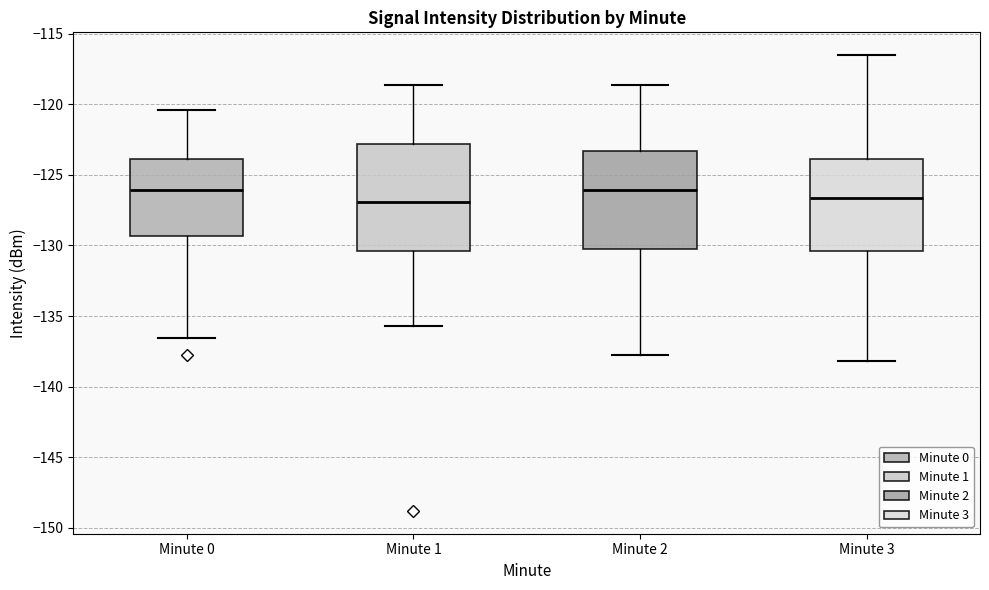

Where does the median line of the box for Minute 3 sit on the y-axis? The values are not printed on the chart, so give them approximately, as read against the axis.

-126.5